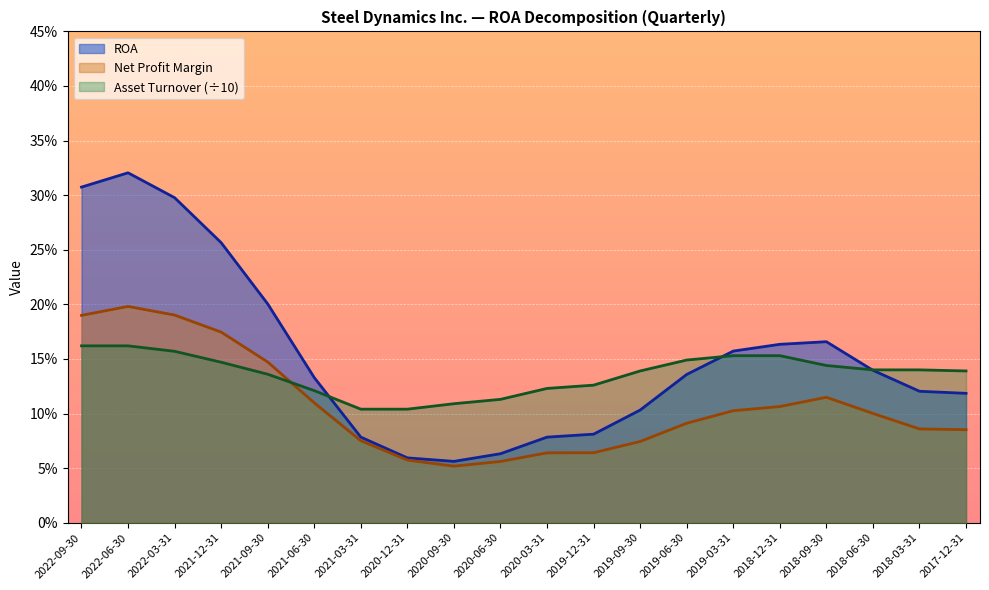

What is the greatest value displayed?

0.3